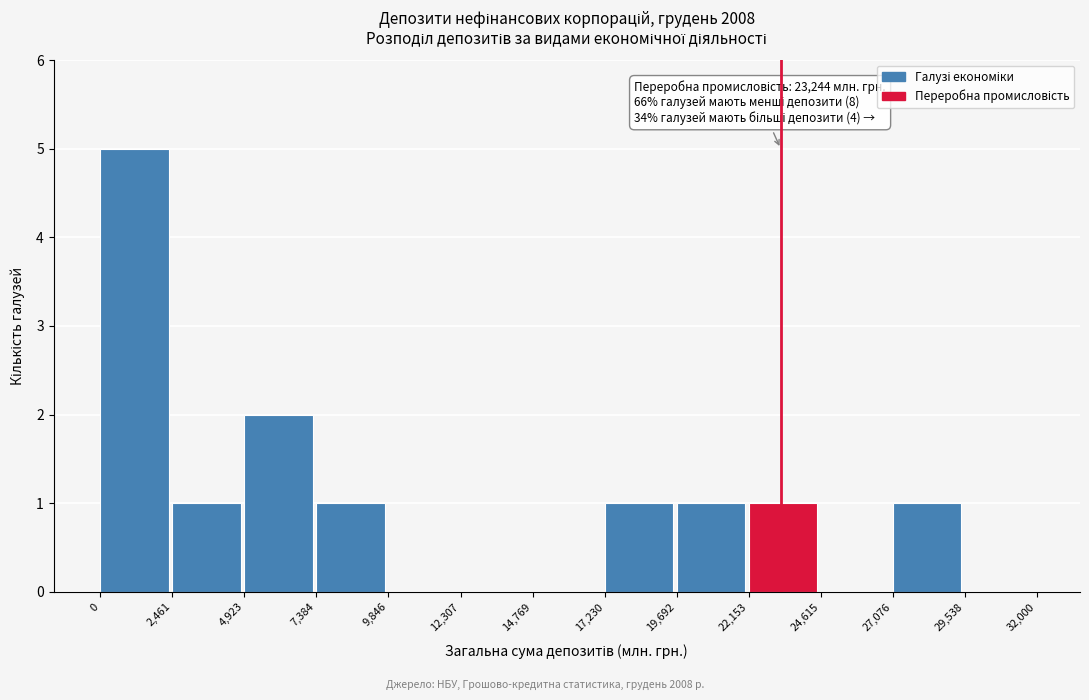

Reading right to left, transcribe all the data shown in this chart.

29,538=0	27,076=1	24,615=0	22,153=1	19,692=1	17,230=1	14,769=0	12,307=0	9,846=0	7,384=1	4,923=2	2,461=1	0=5